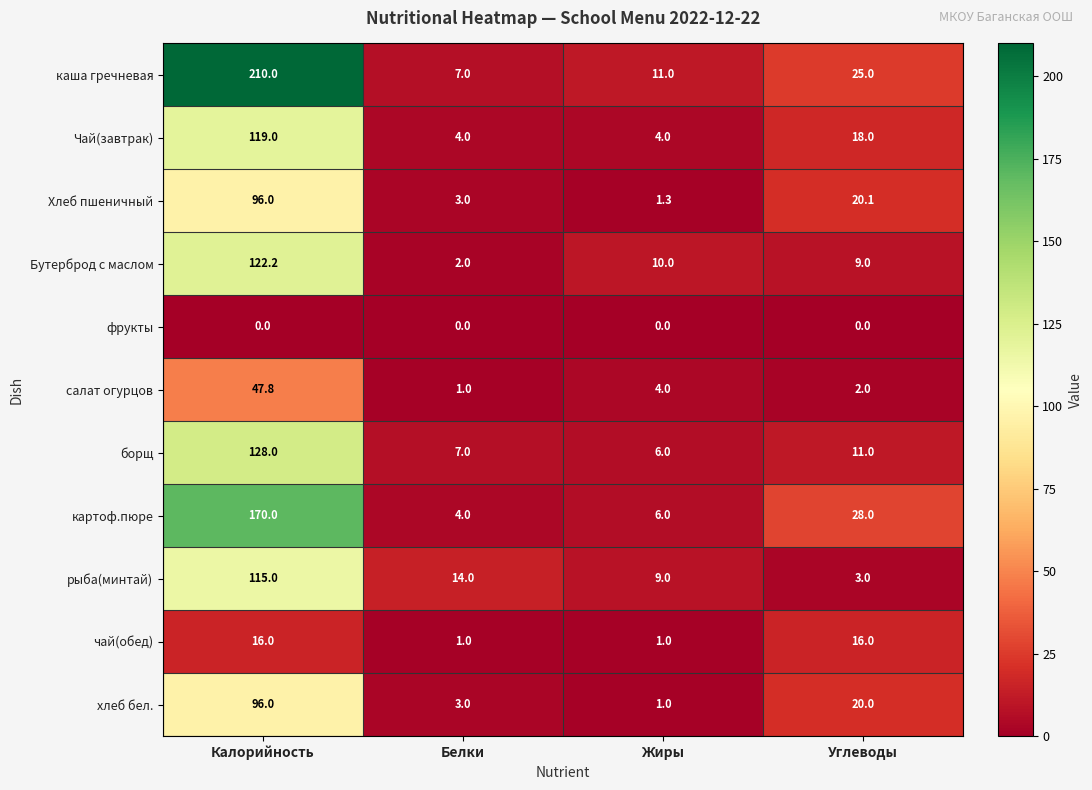

True or false: хлеб бел. has a value of 96.0 at Калорийность.

True